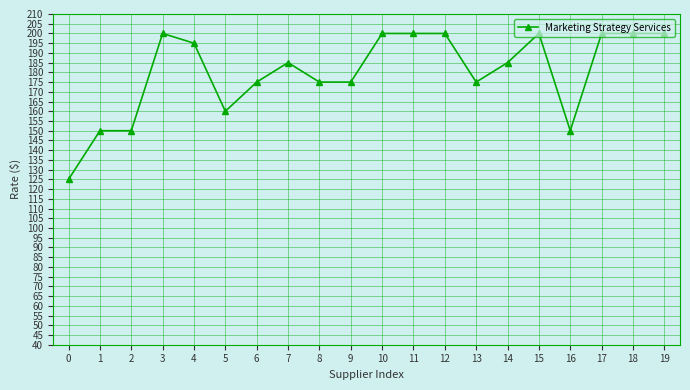

Reading right to left, extract all data points from this chart.

200	200	200	150	200	185	175	200	200	200	175	175	185	175	160	195	200	150	150	125